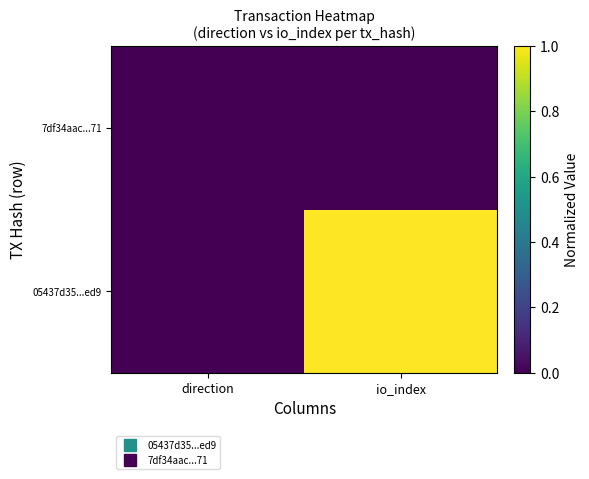

At which category is the sum across all series the highest?

io_index